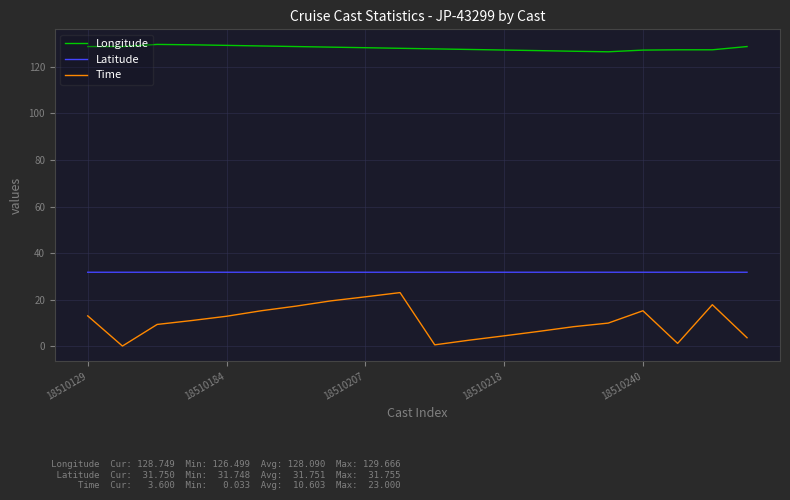

How many interior local peaks does the Time series have?

3